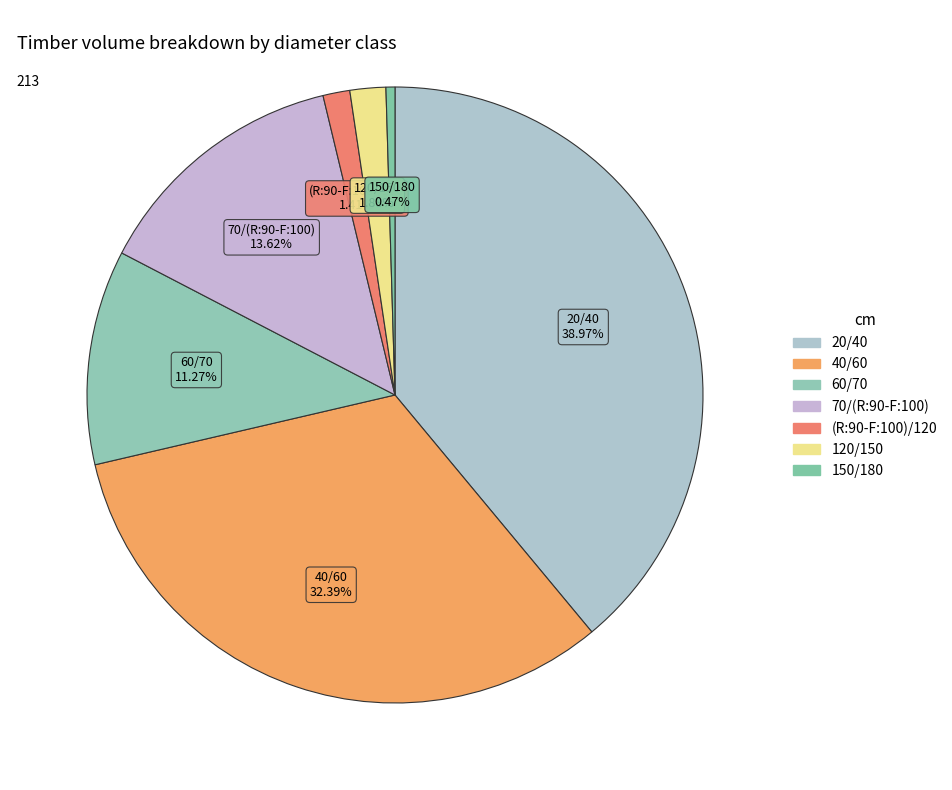

How many segments does this pie chart have?

7